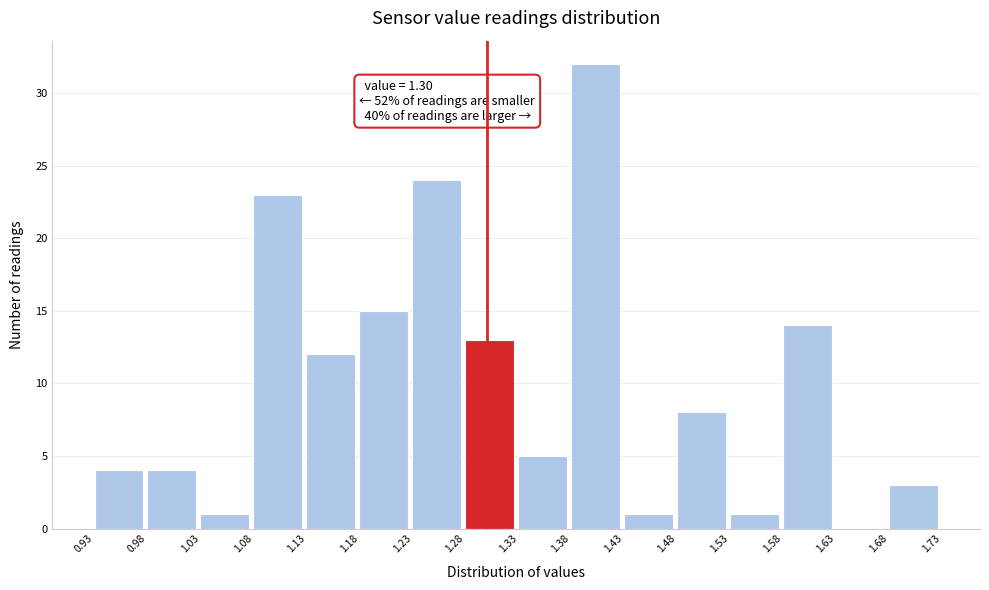

Which range on the x-axis has the tallest bar?

1.38 to 1.43